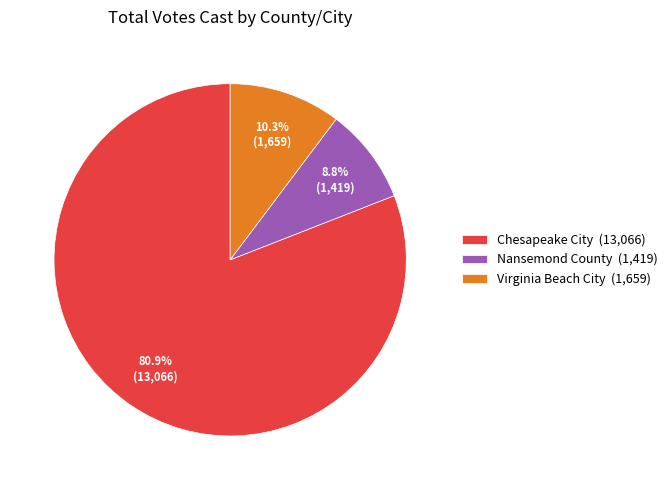

How many slices are in this pie chart?

3